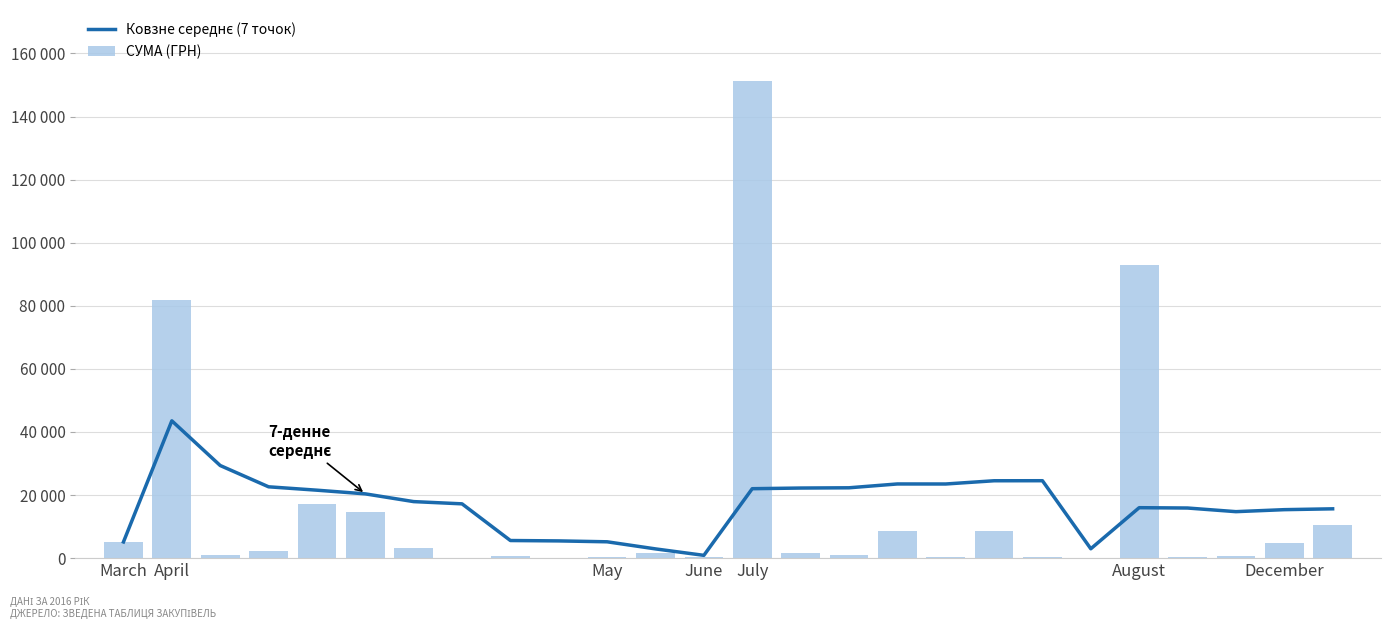

List the labels in order of СУМА (ГРН) value, largest first.

13, 21, April, July, August, 25, 16, 18, March, 24, December, June, 14, 11, 15, May, 23, 8, 10, 22, 19, 17, 12, 9, 7, 20